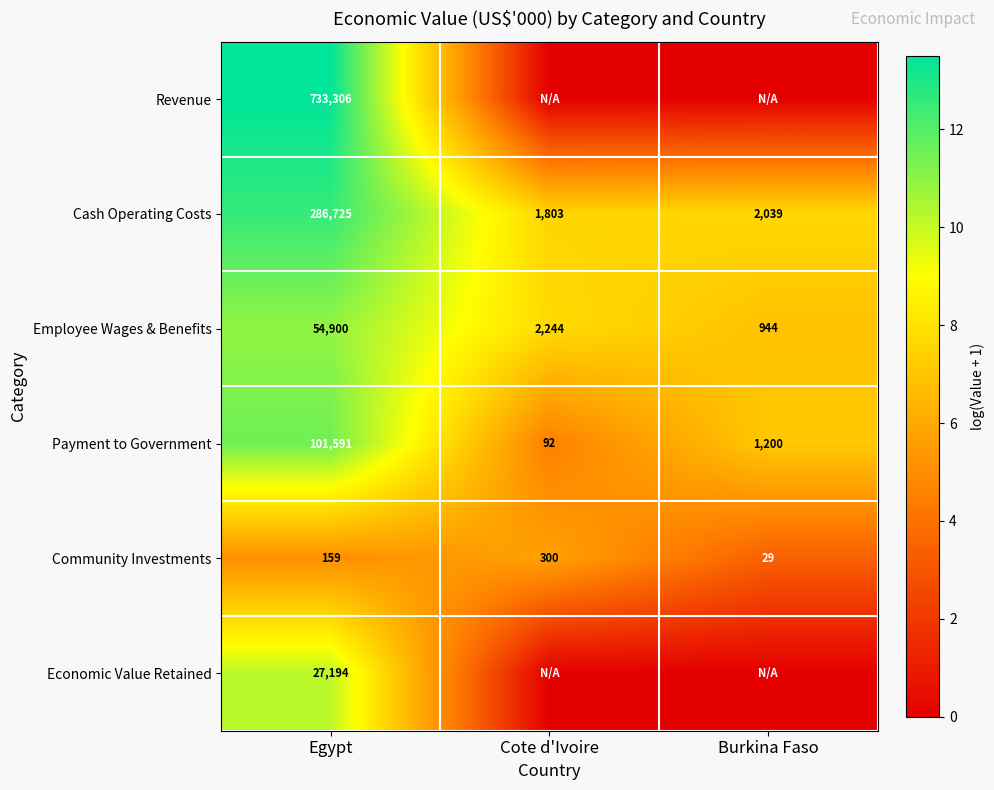

What is the difference between the second highest and minimum values in the Cash Operating Costs series?

236